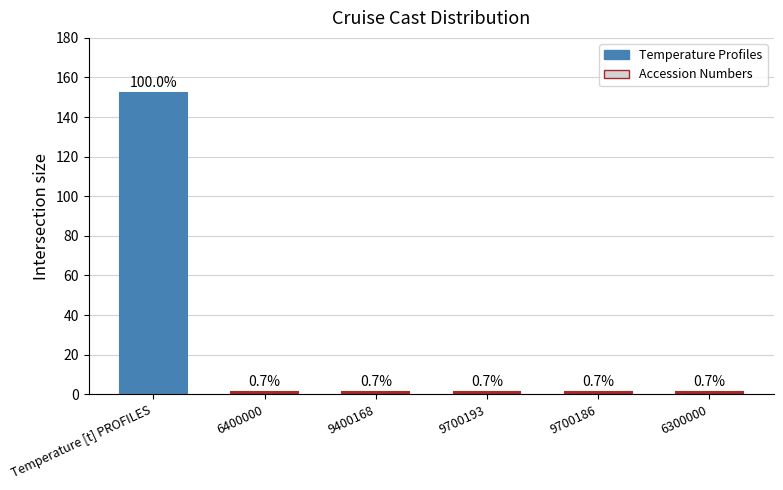

What position from the right is Temperature [t] PROFILES?

6